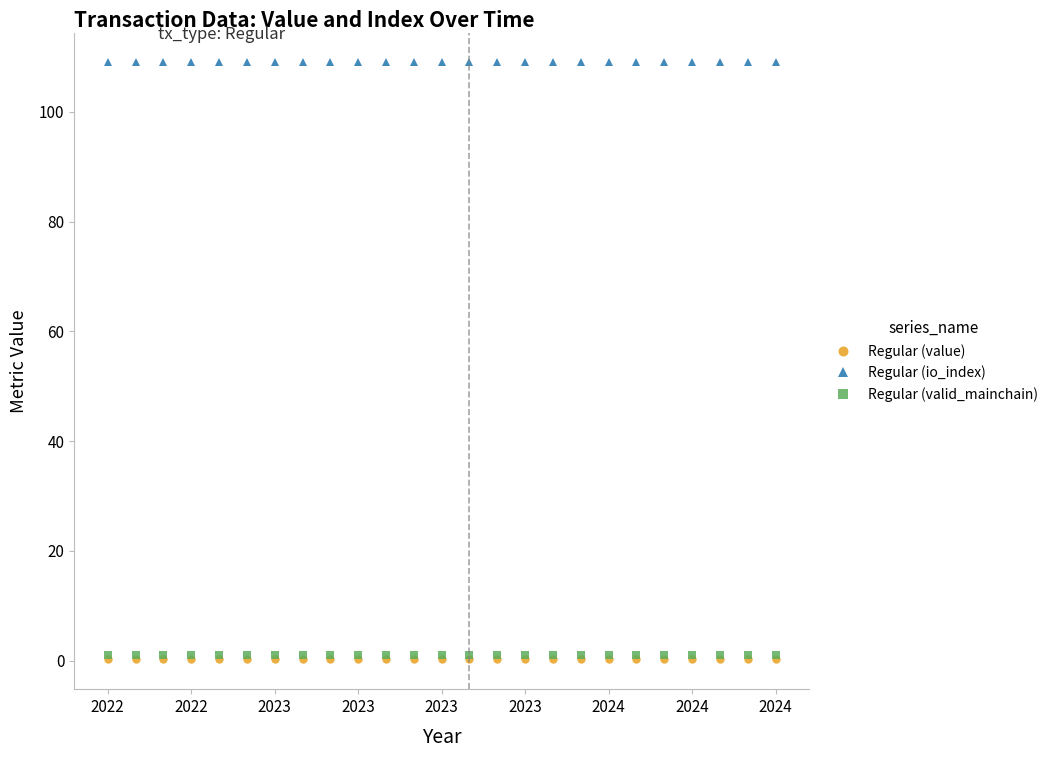

What is the maximum value shown in the chart?

109.0